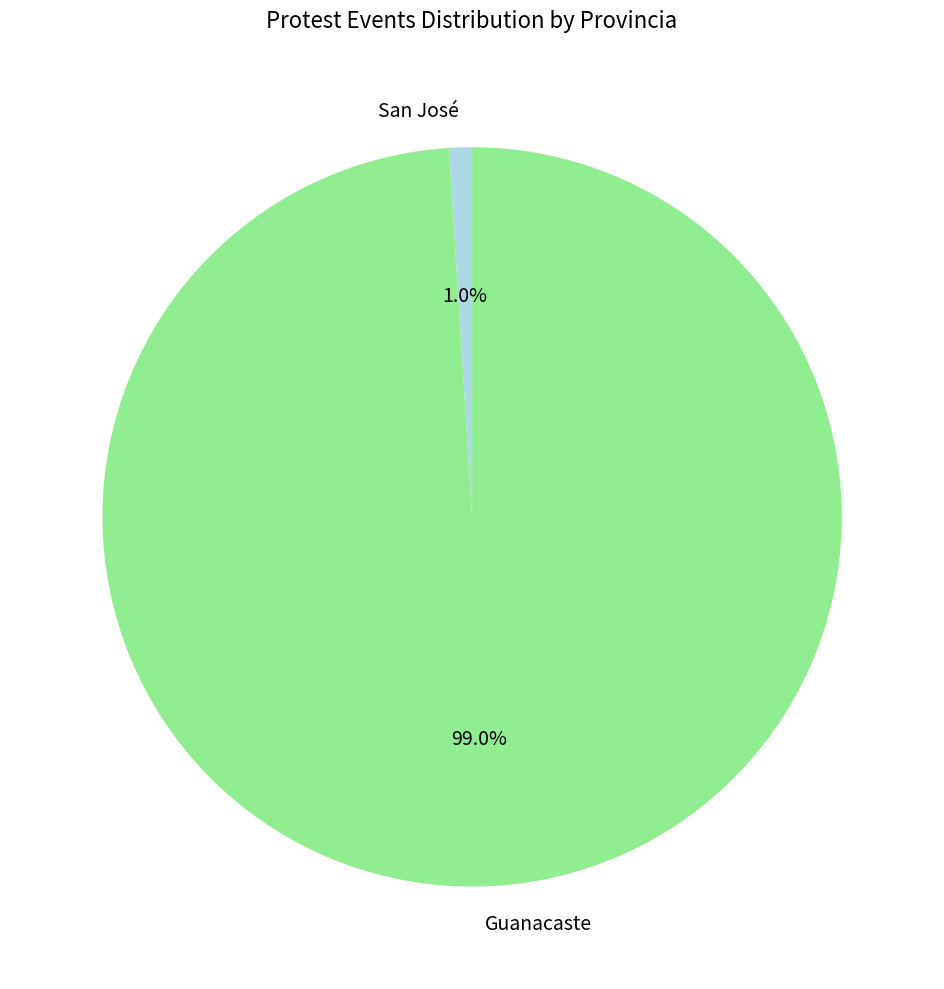

Count the number of slices in the pie.

2